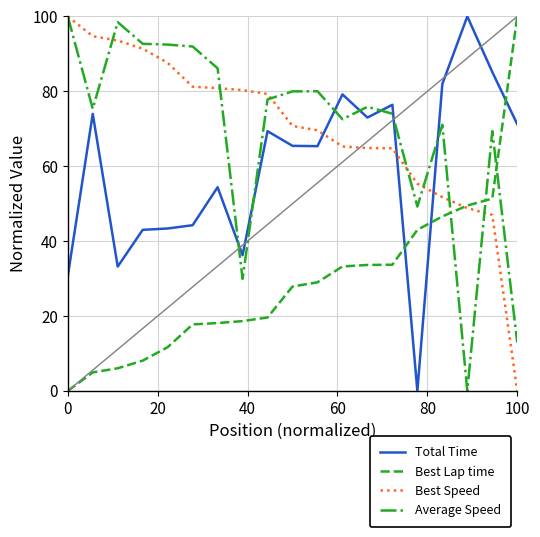

What is the highest value of the Total Time series?

100.0